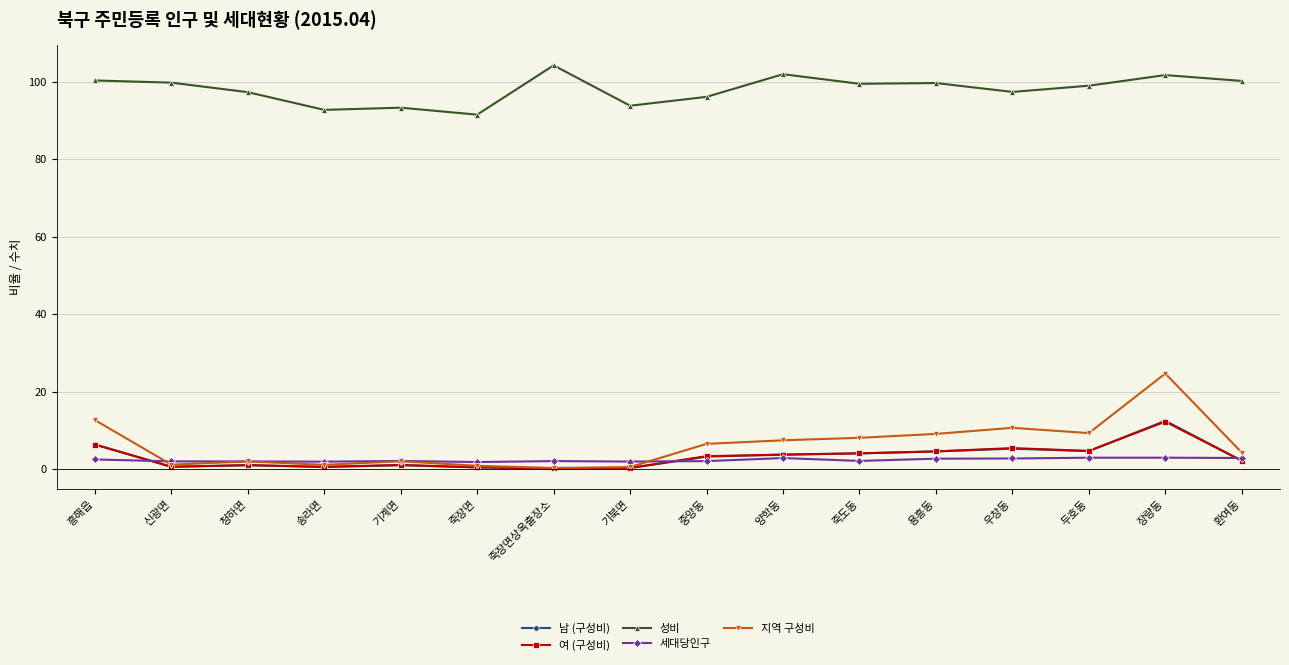

Read the 세대당인구 value at 우창동.

2.7